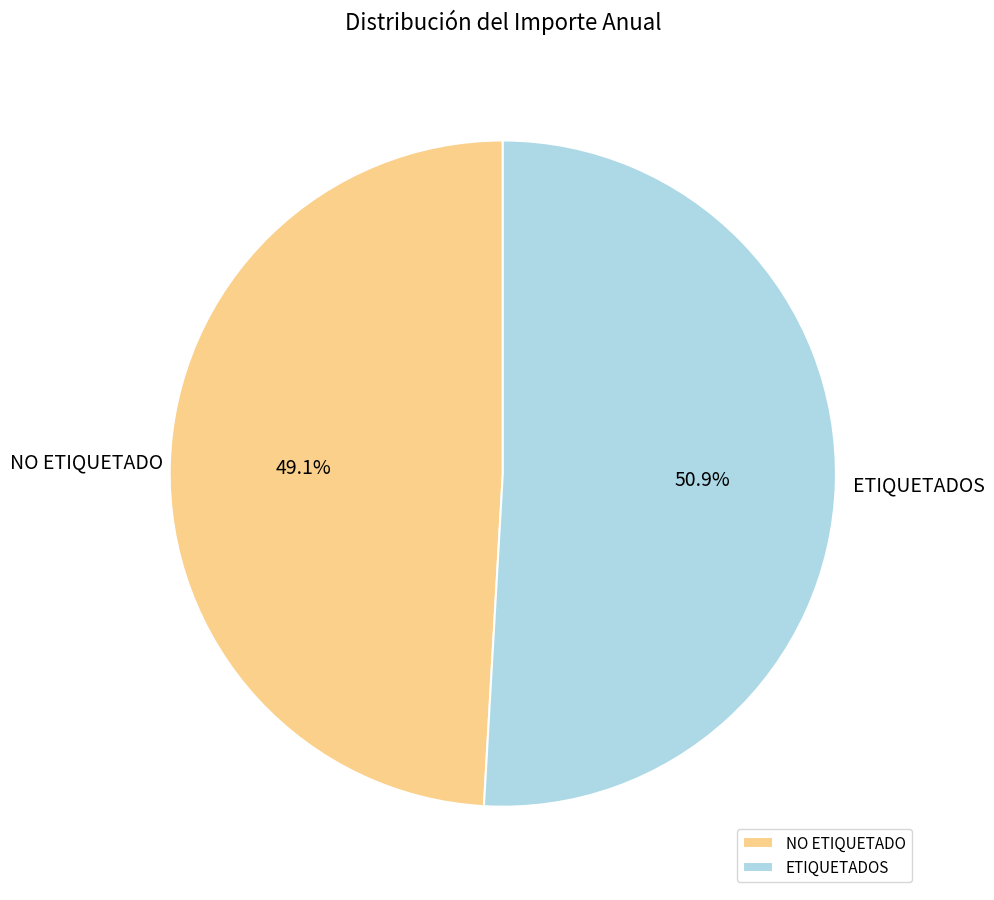

Count the number of slices in the pie.

2